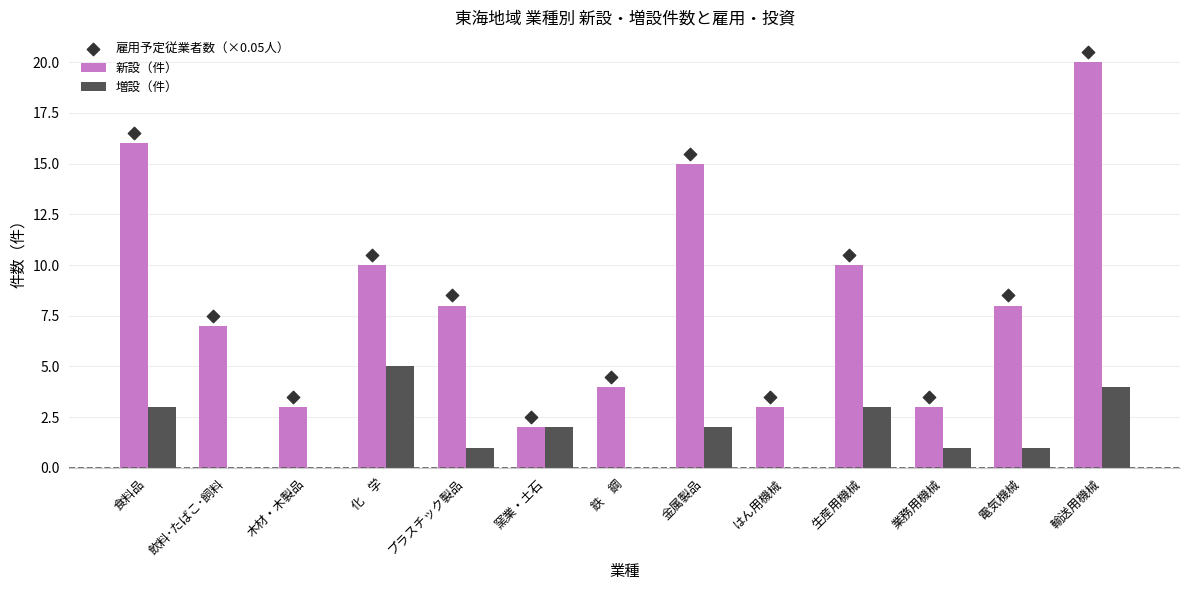

Which series has the widest spread of Y values?

新設（件）